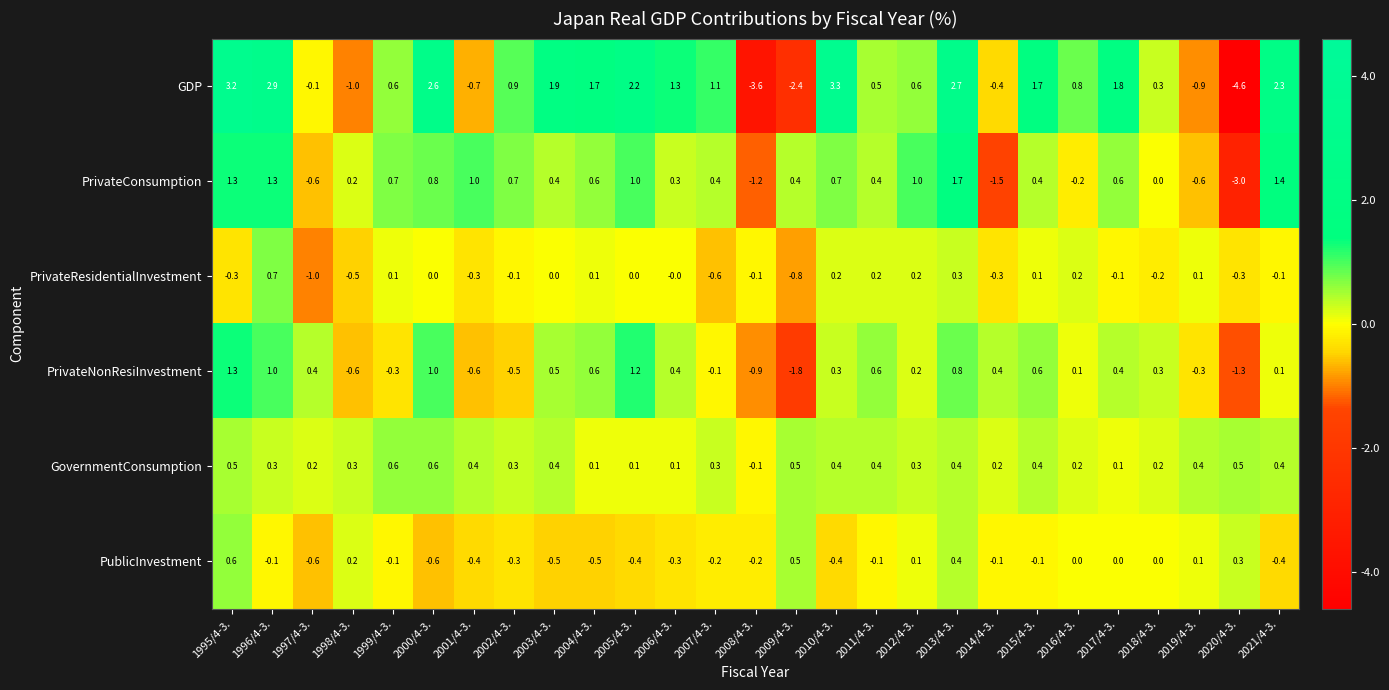

Count the number of categories in the chart.

27